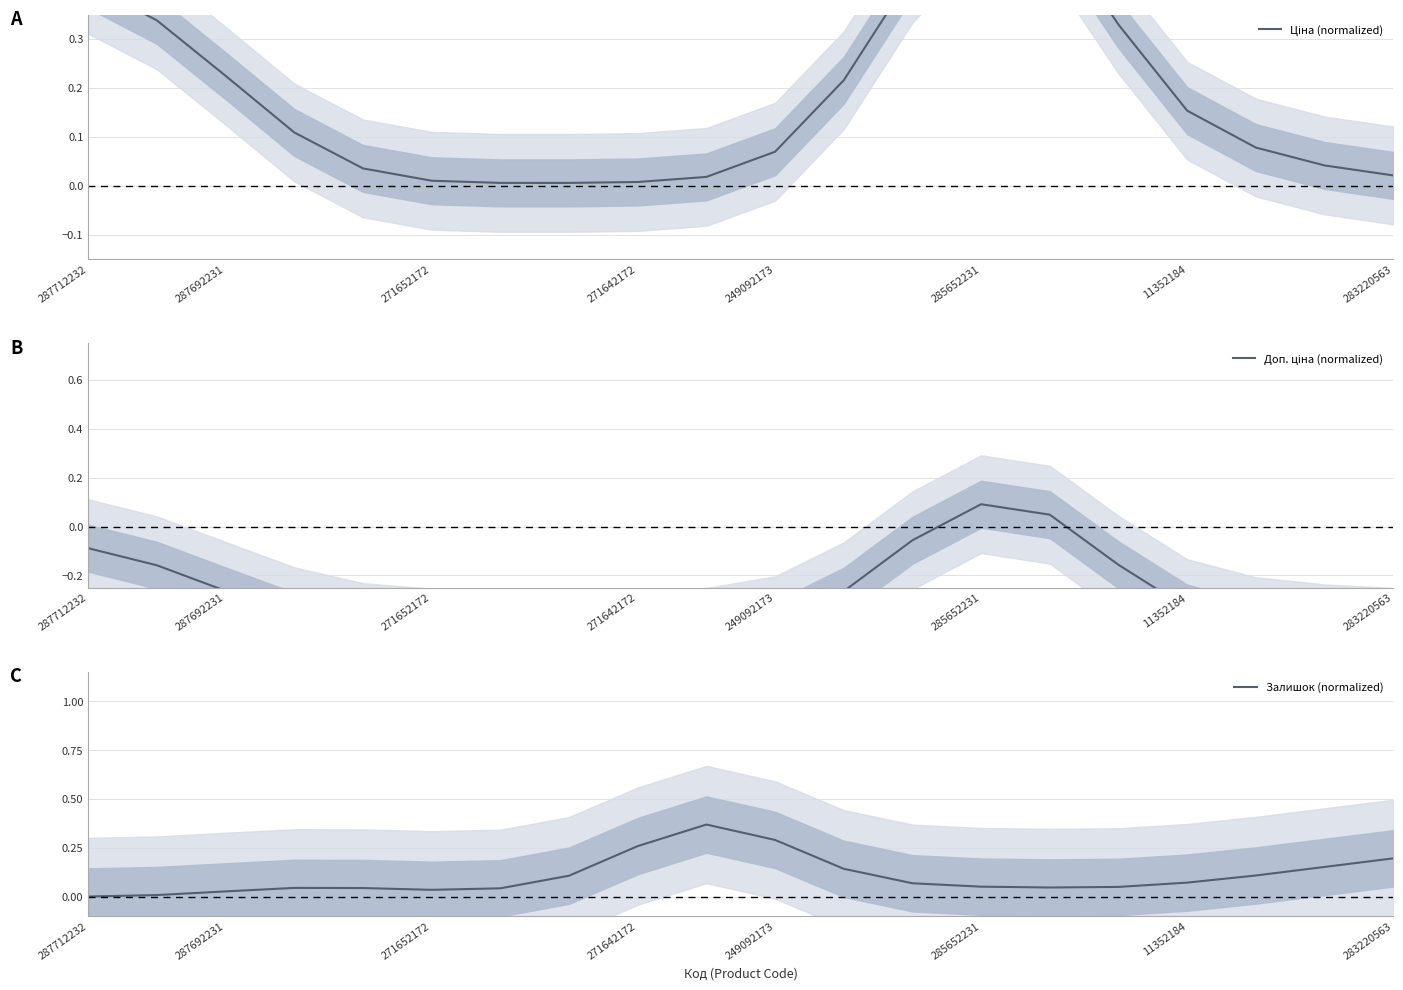

Between 16 and 17, which is larger?

16